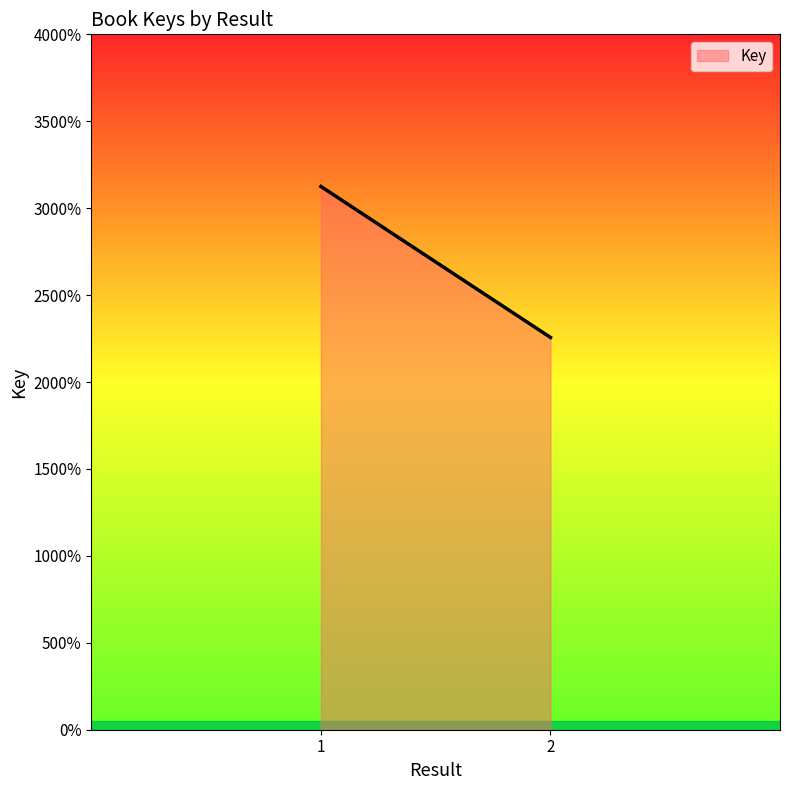

How many lines are shown in the chart?

1